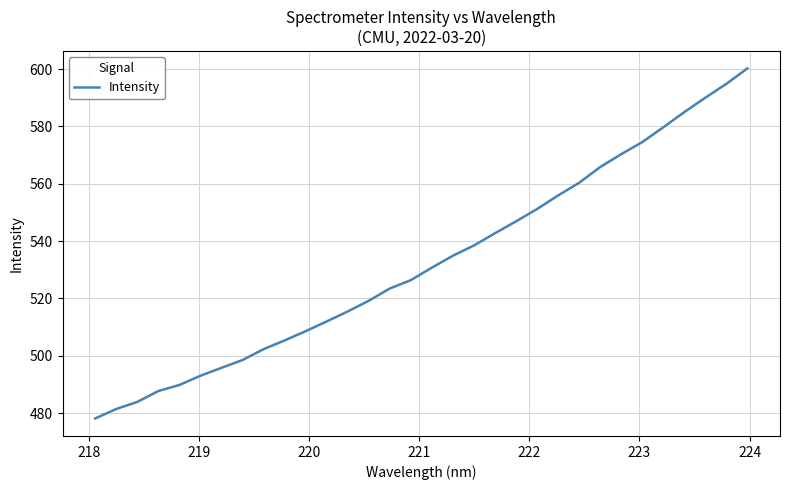

What is the greatest value displayed?

600.3